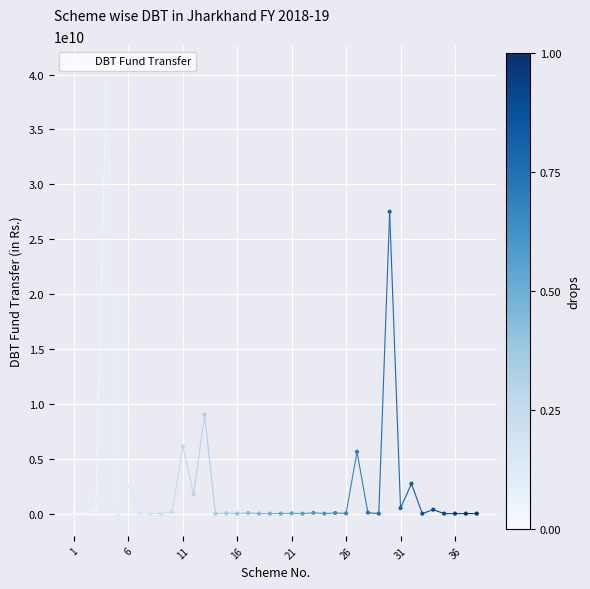

Approximately how many times larger is the value at 31 compared to 22?

36.8